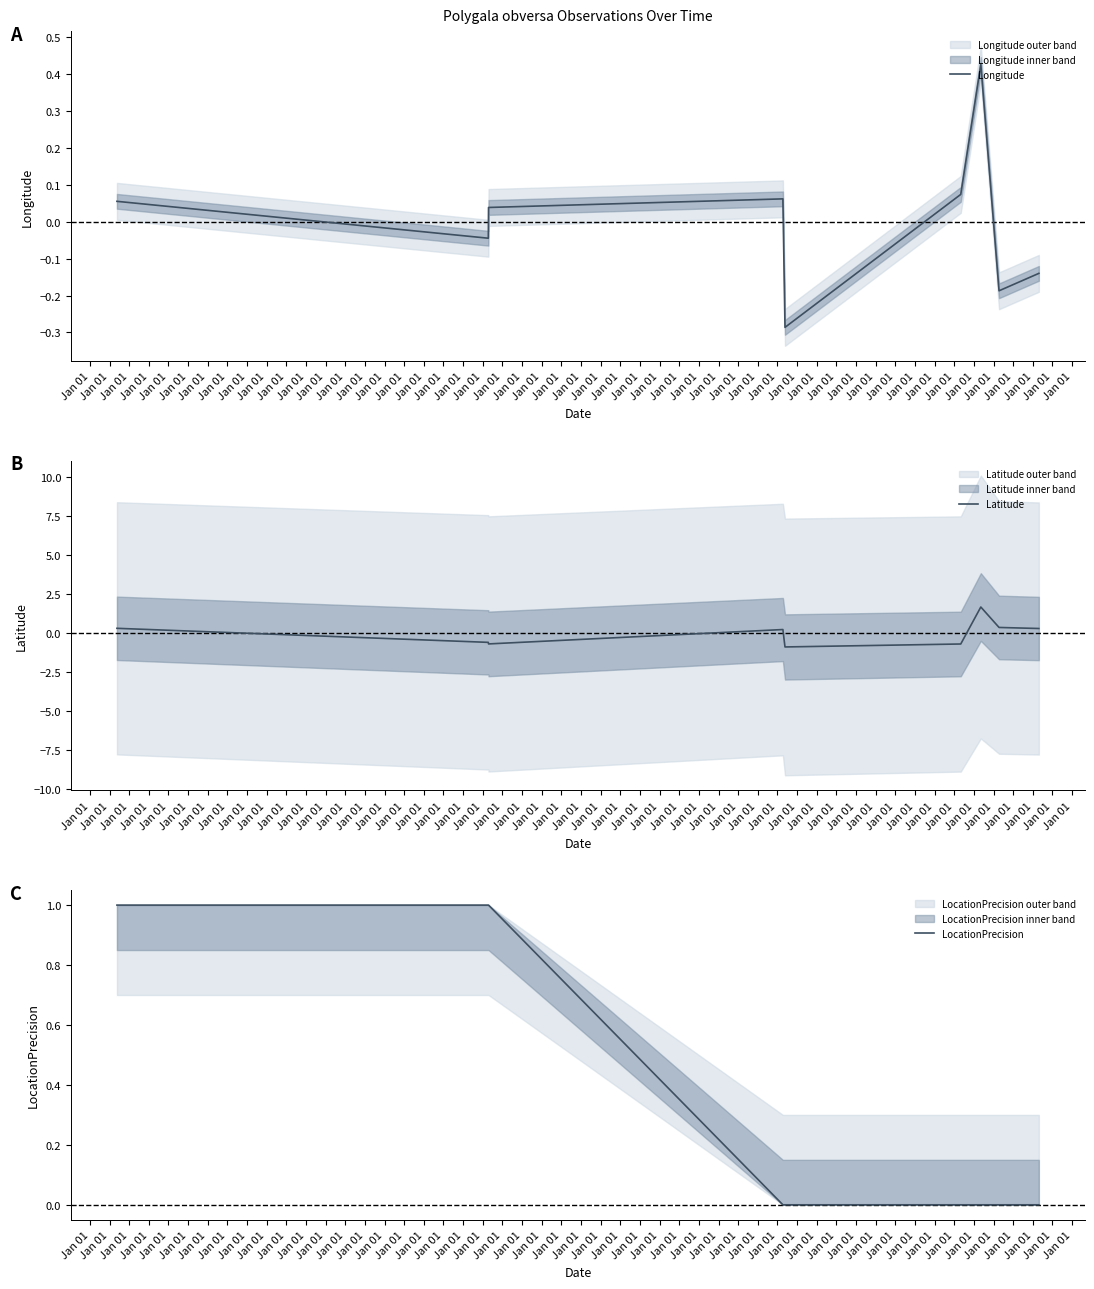

Which category has the highest value across all series?

Jan 01